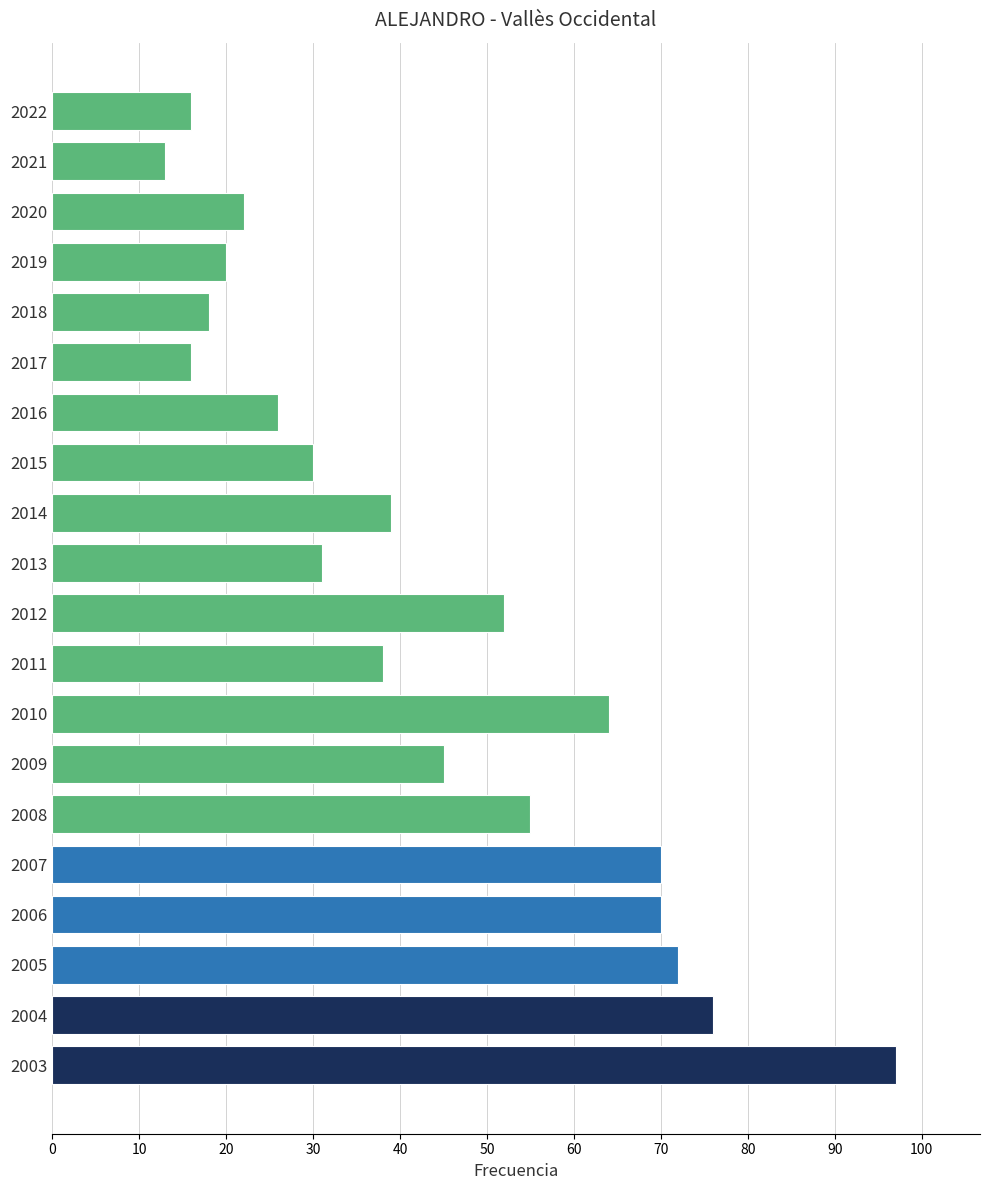

How many data points are less than 39?

10